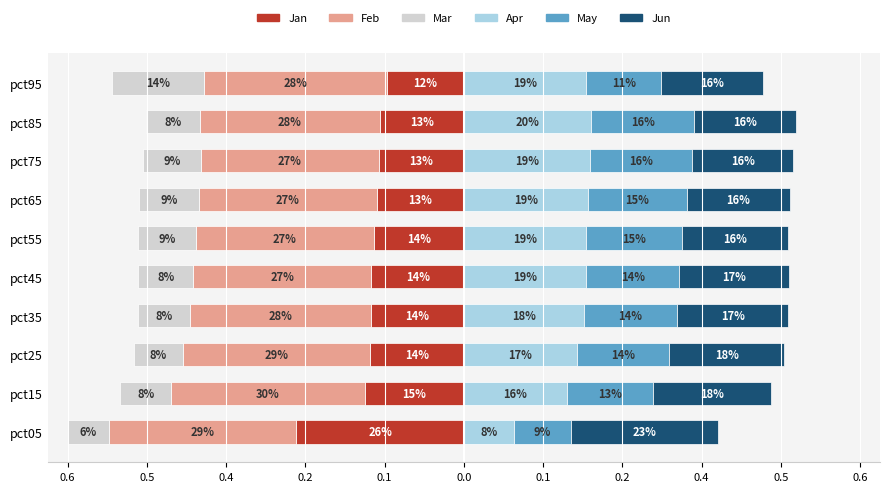

What is the maximum value shown in the chart?

0.2